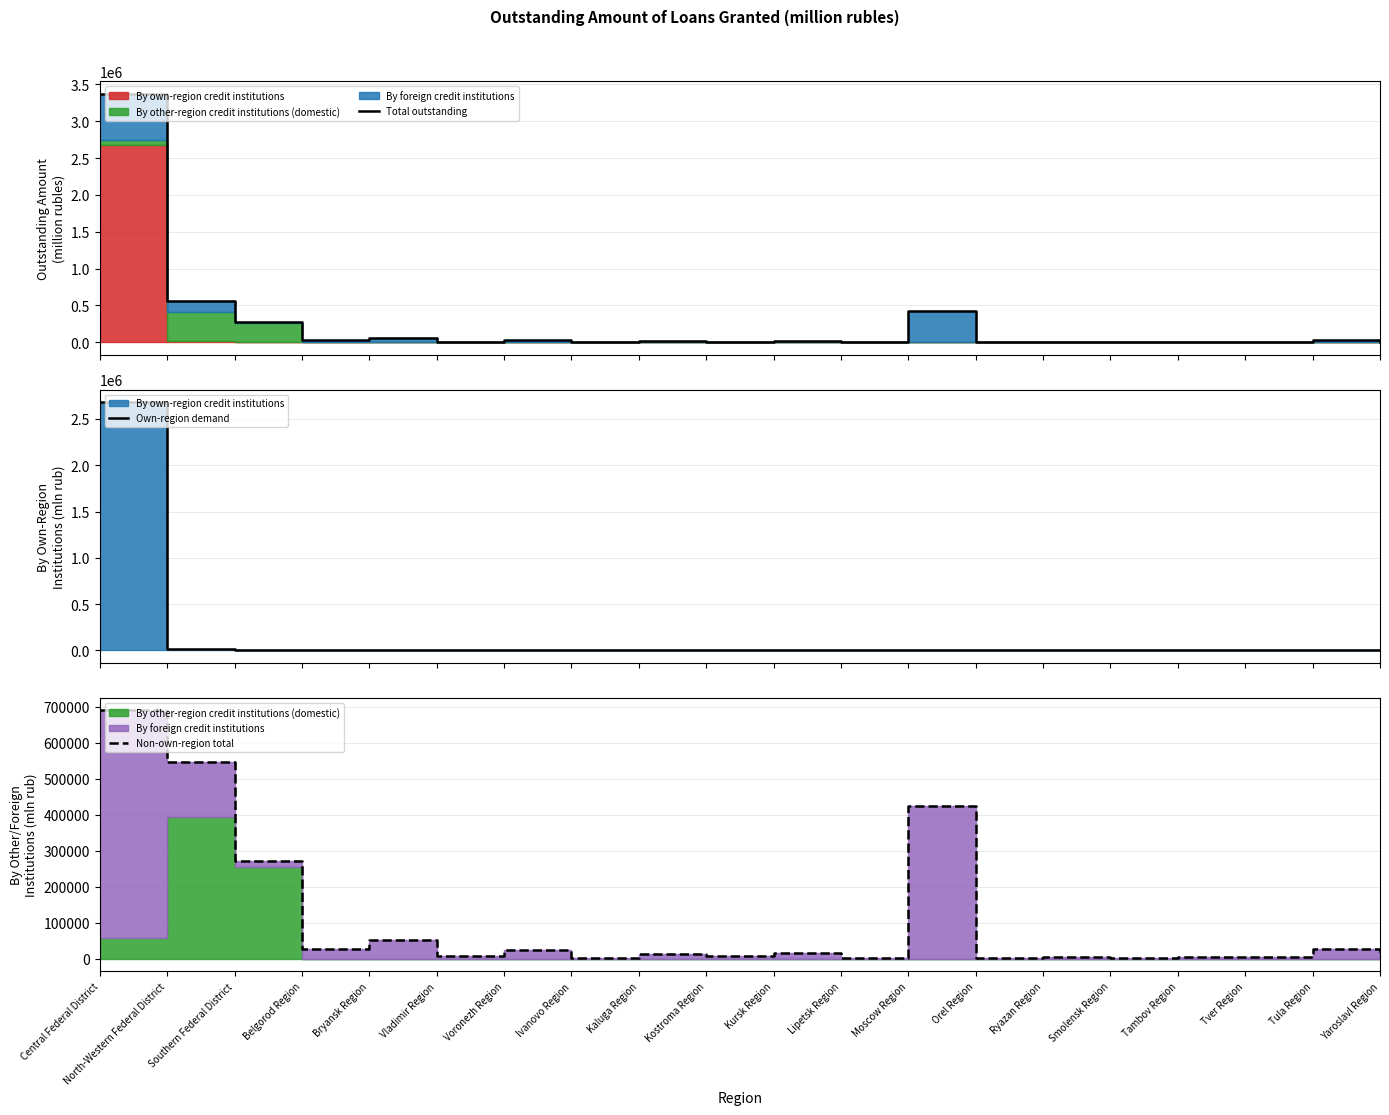

What is the sum of the Own-region demand values at Lipetsk Region and Ivanovo Region?

8